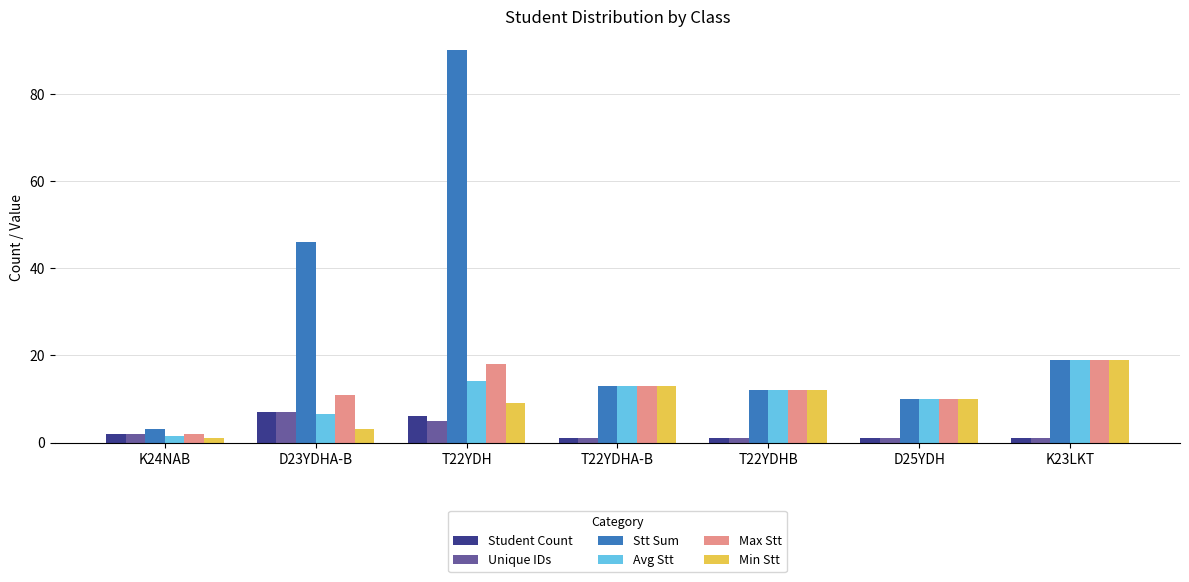

Which series has the widest spread of values?

Stt Sum